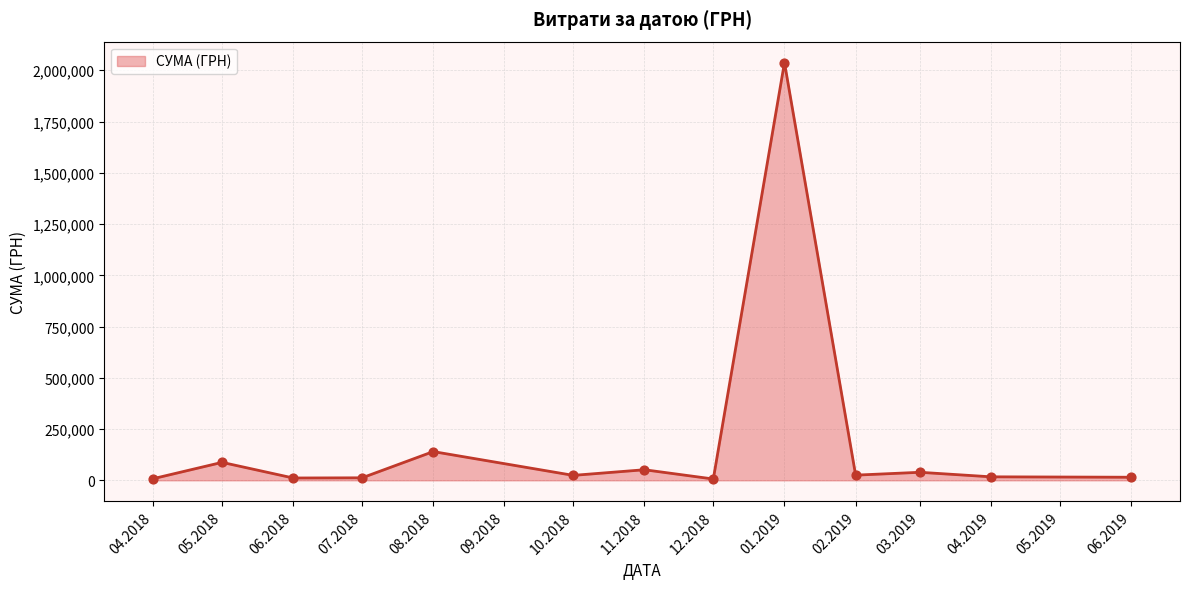

What is the difference between the maximum and minimum values?

2031575.9